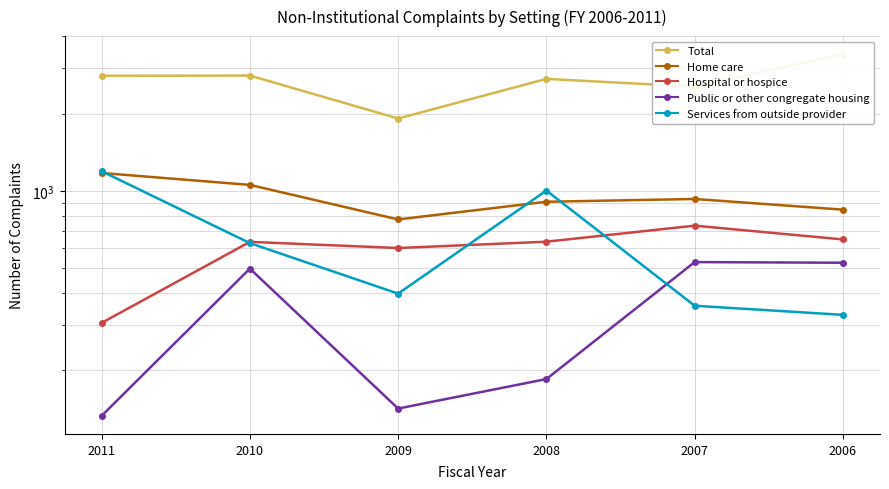

What is the highest value of the Public or other congregate housing series?

528